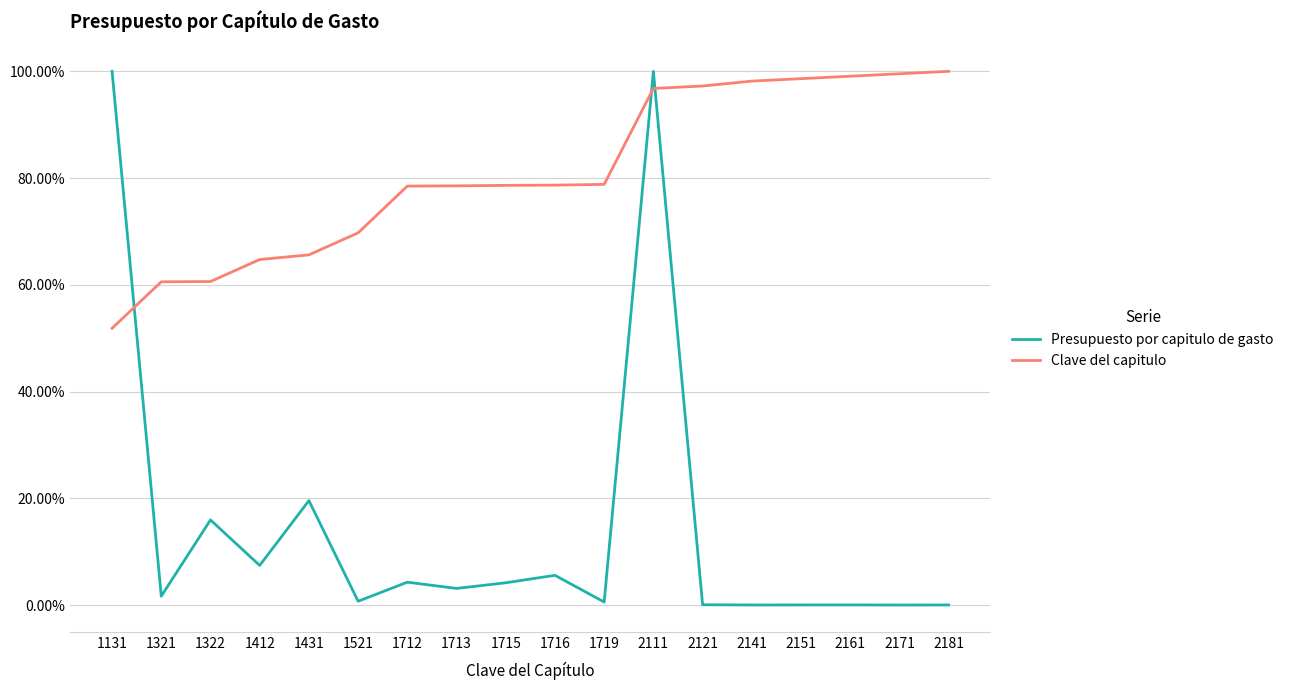

Is this an area chart (filled region under the line)?

No